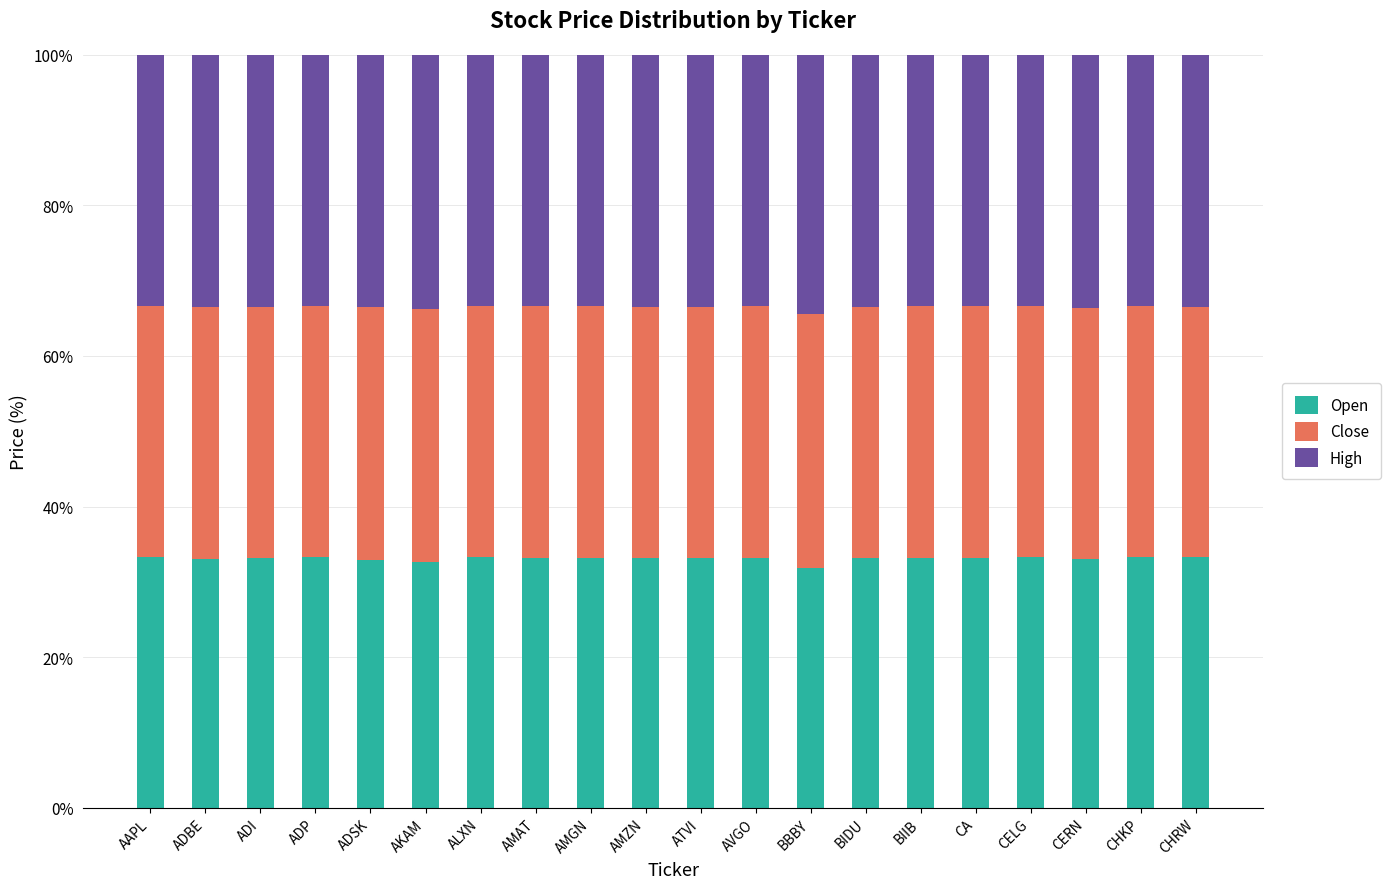

The Open series shows 33.1 at AMZN. True or false?

True